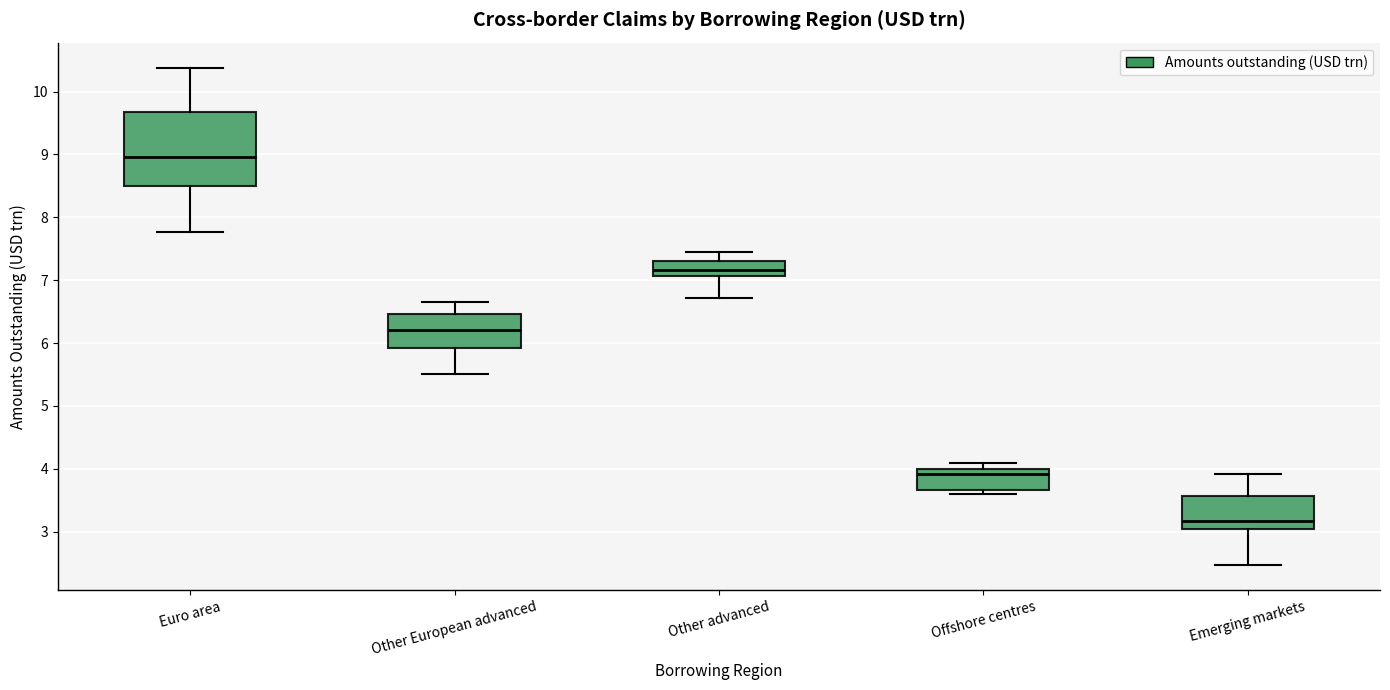

Which box is the tallest, from its lower edge to its upper edge?

Euro area